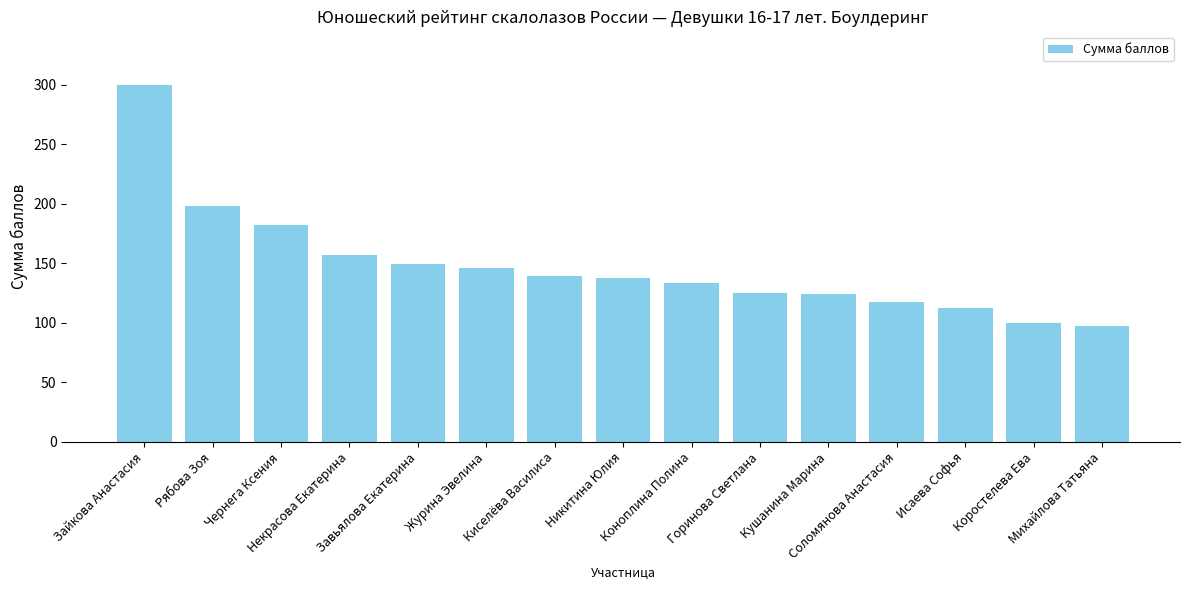

The value at Чернега Ксения is 241.5. True or false?

False